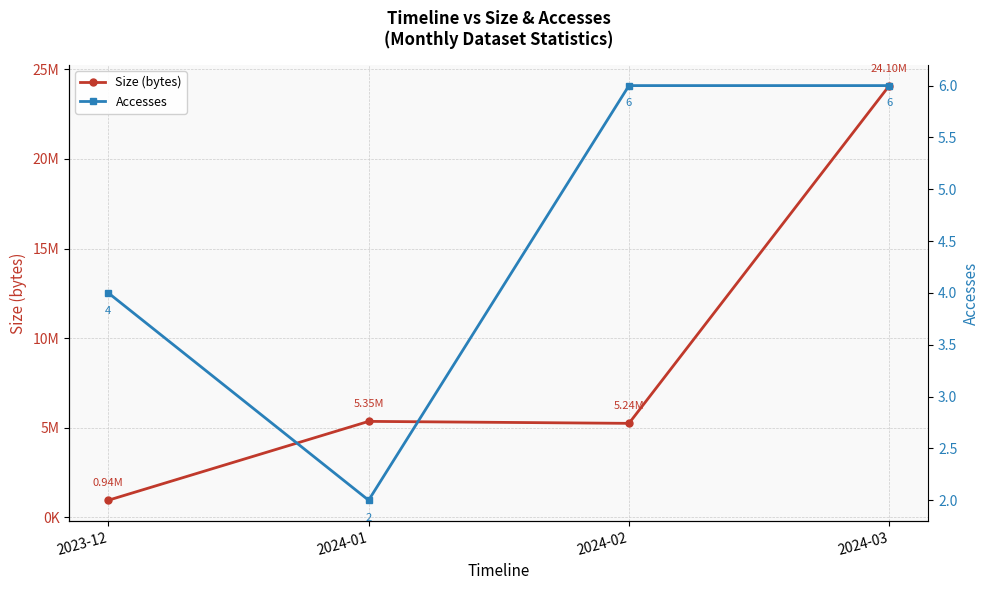

What is the difference between the Accesses values at 2023-12 and 2024-02?

2